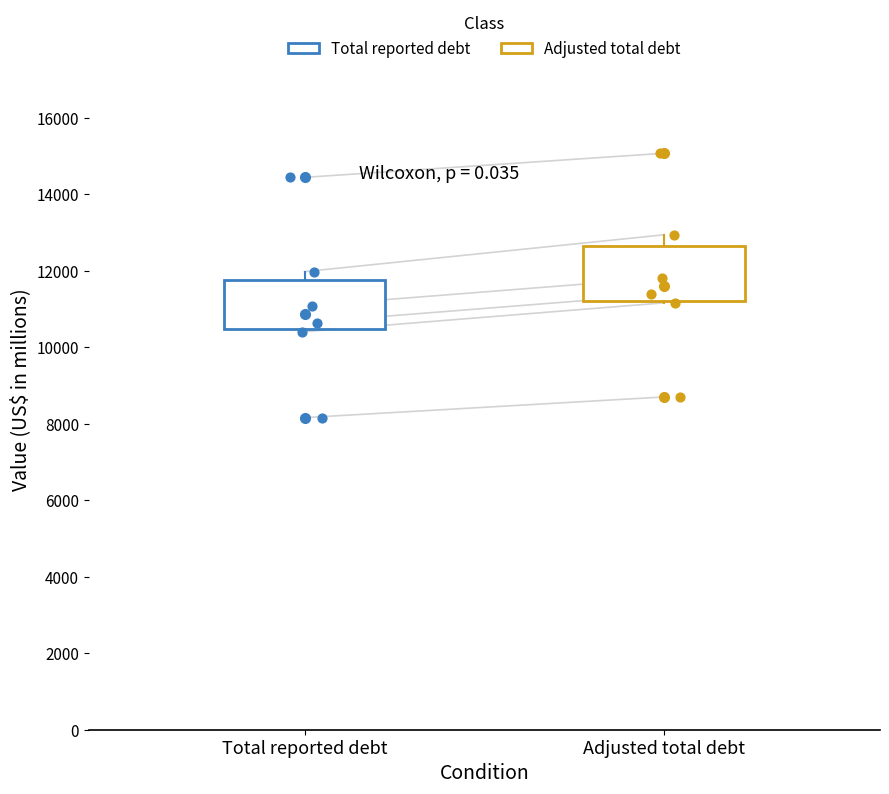

Reading left to right, read every box against the y-axis: the position of its median line, the range the box covers, and the ends of its whiskers. The values are not printed on the chart, so give them approximately, as read against the axis.

Total reported debt: median 10800, box 10400 to 11800, whiskers 10400 to 12000
Adjusted total debt: median 11600, box 11200 to 12600, whiskers 11200 to 13000